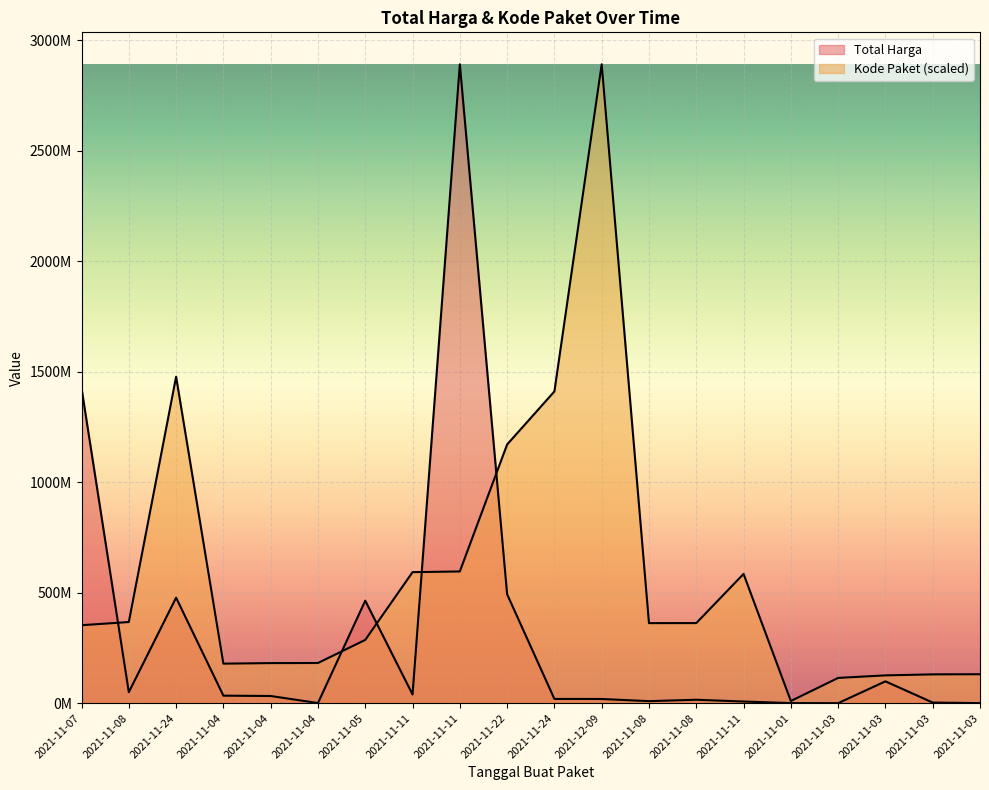

What is the total value across all series at 2021-11-11?

632459677.6